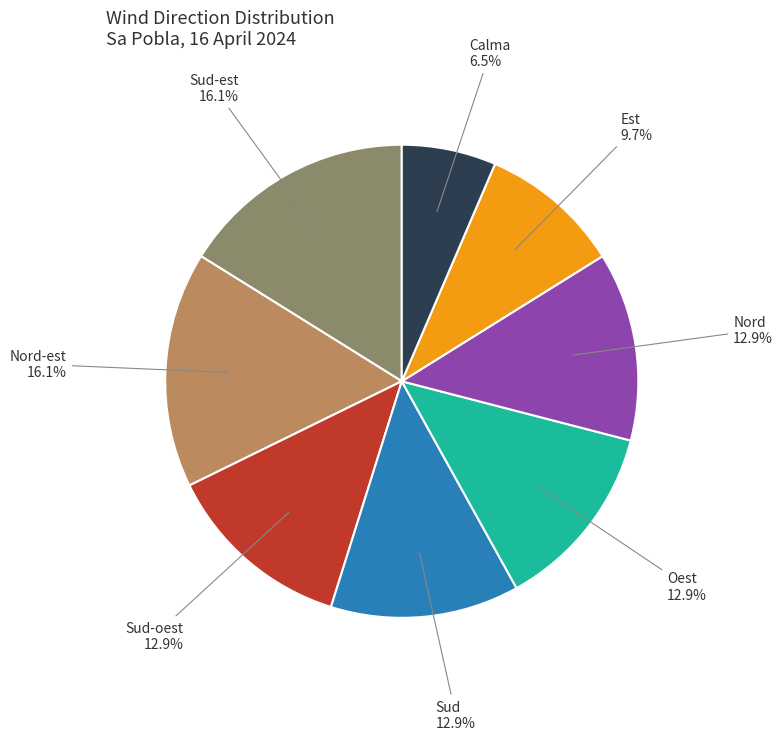

How many segments does this pie chart have?

8